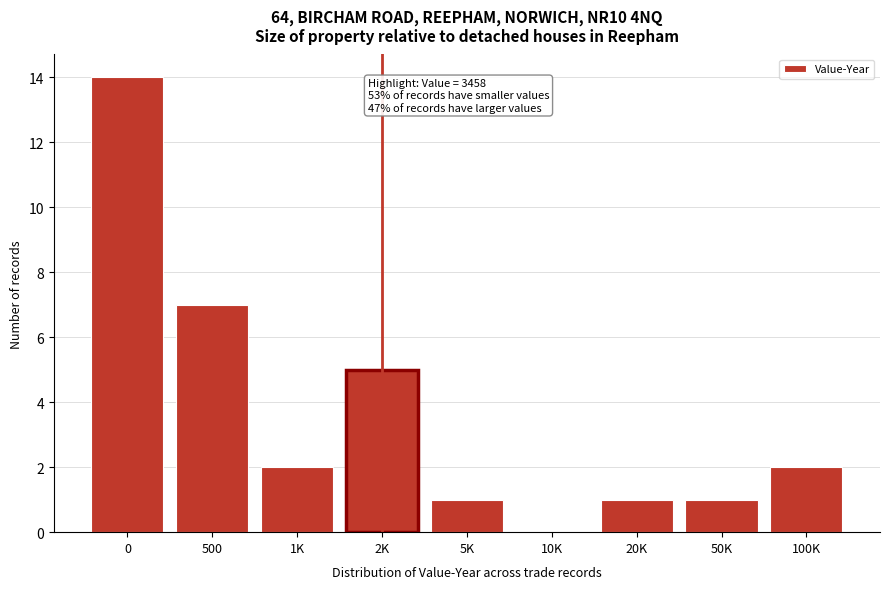

Reading right to left, what are all the values shown in this chart?

100K=2	50K=1	20K=1	10K=0	5K=1	2K=5	1K=2	500=7	0=14